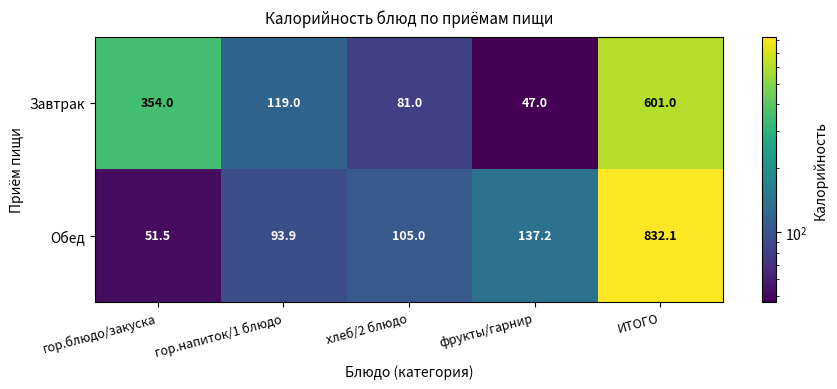

What is the difference between the maximum and minimum values in the Обед series?

780.6